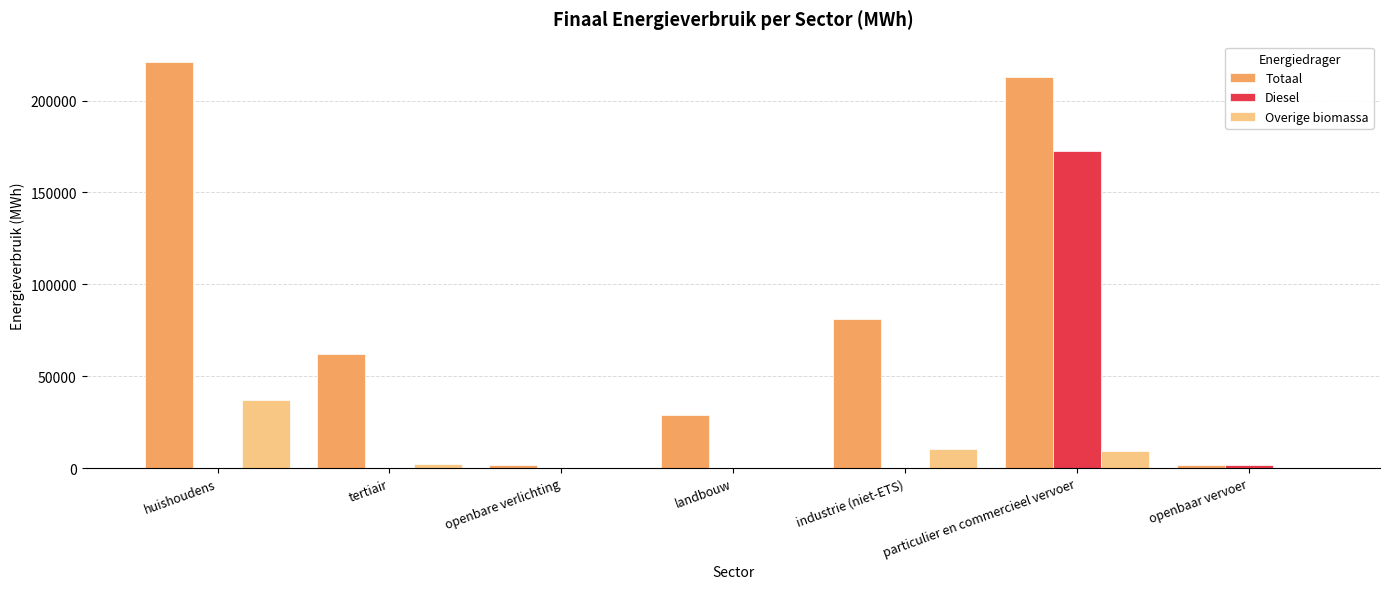

At which label does Totaal first exceed 62083?

huishoudens